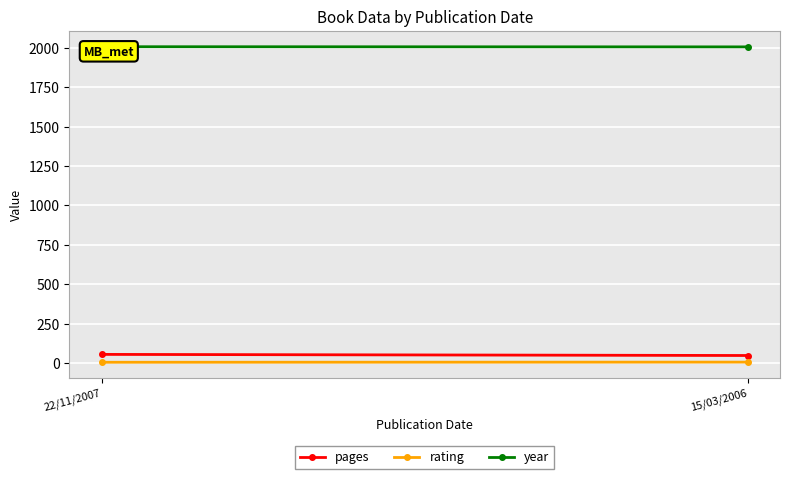

What is the spread (max minus min) of values at 15/03/2006?

2000